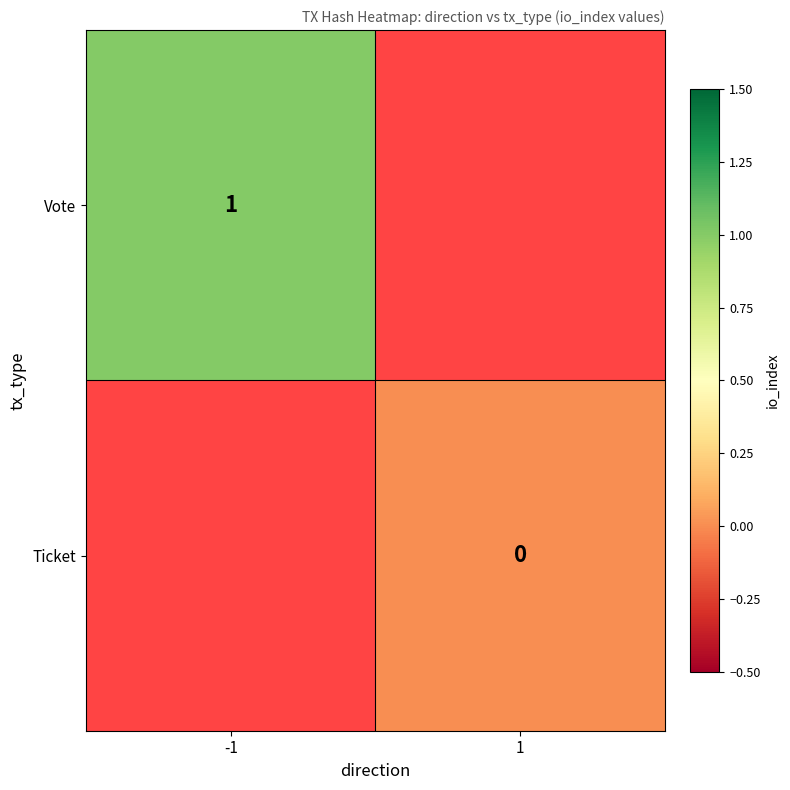

The value of Vote at -1 is 1. True or false?

True